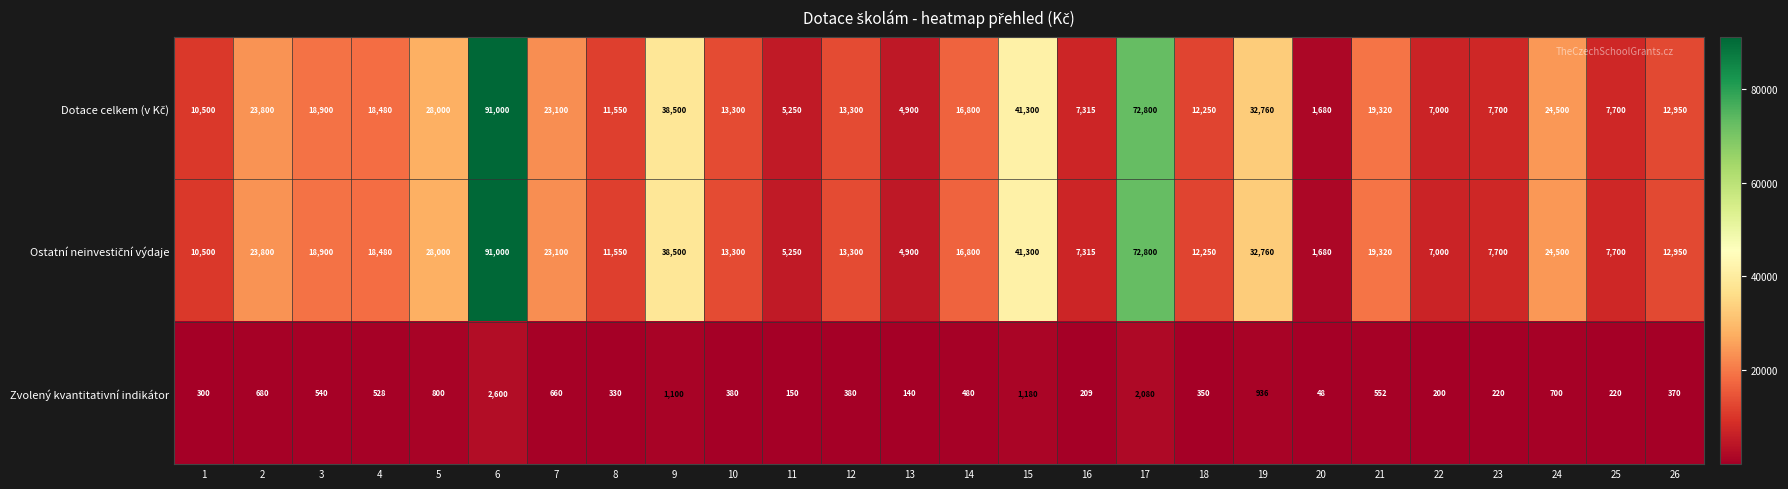

Where is Zvolený kvantitativní indikátor nearest to the value 1324?

15